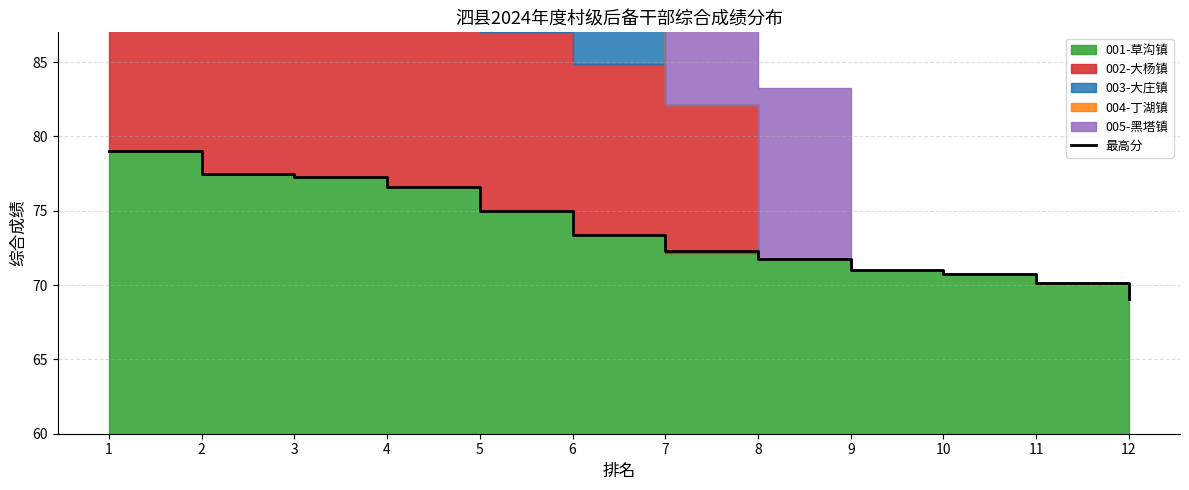

Rank the categories by value from lowest to highest.

12, 11, 10, 9, 8, 7, 6, 5, 4, 3, 2, 1